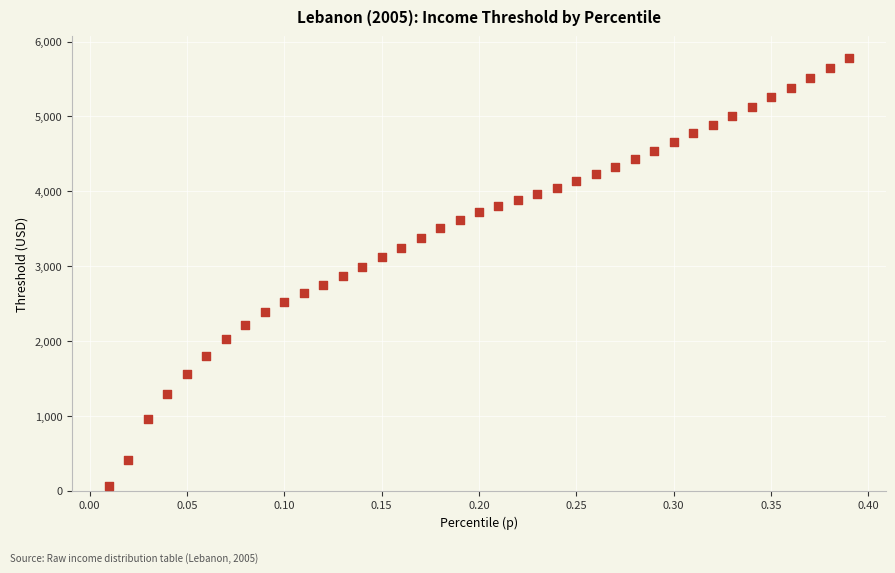

What is the range of X values (max minus min)?

0.4